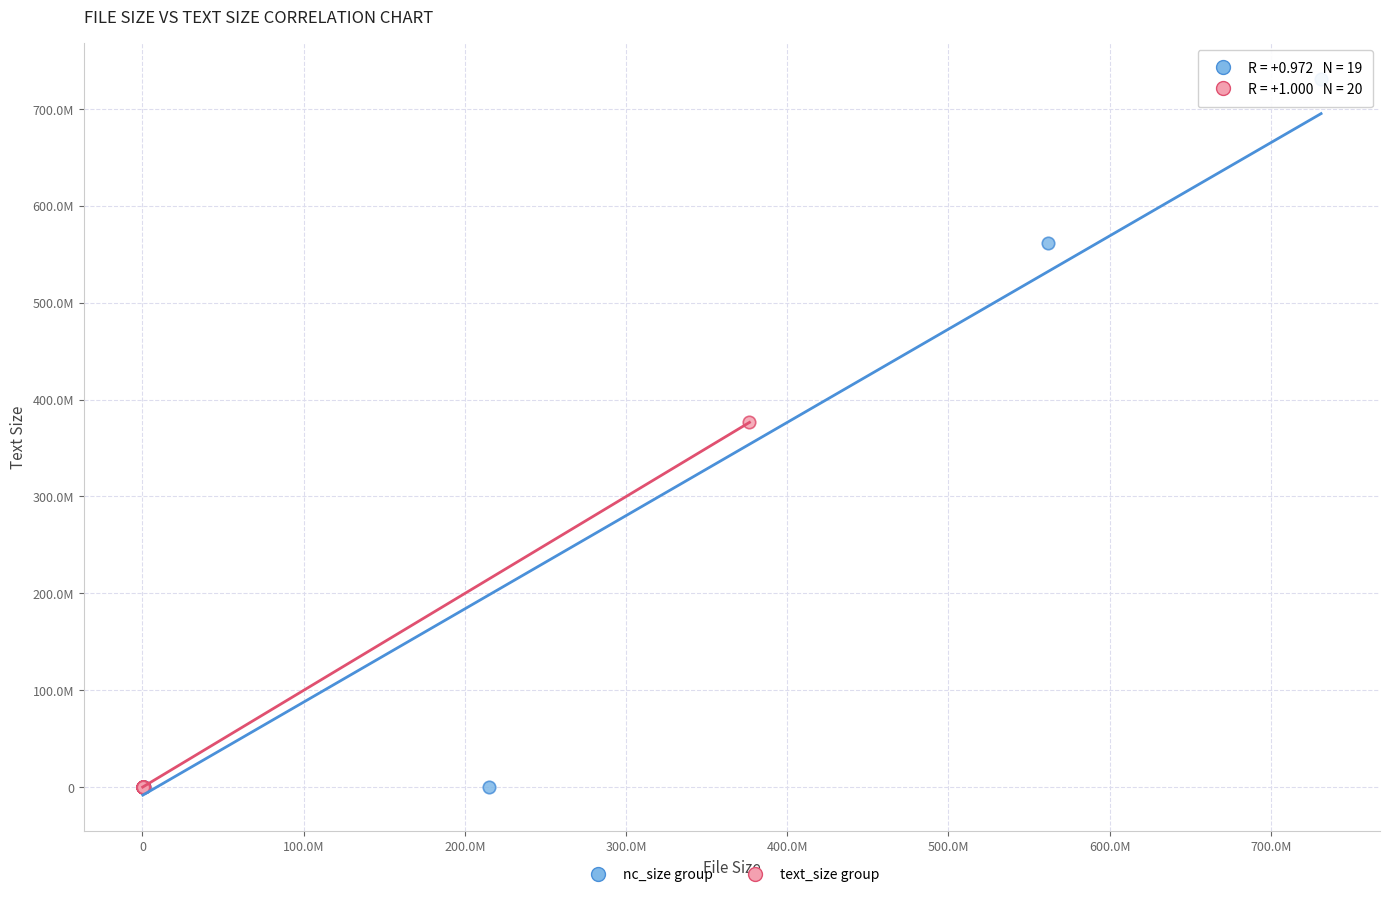

What are all the series names shown in the legend?

nc_size group, text_size group